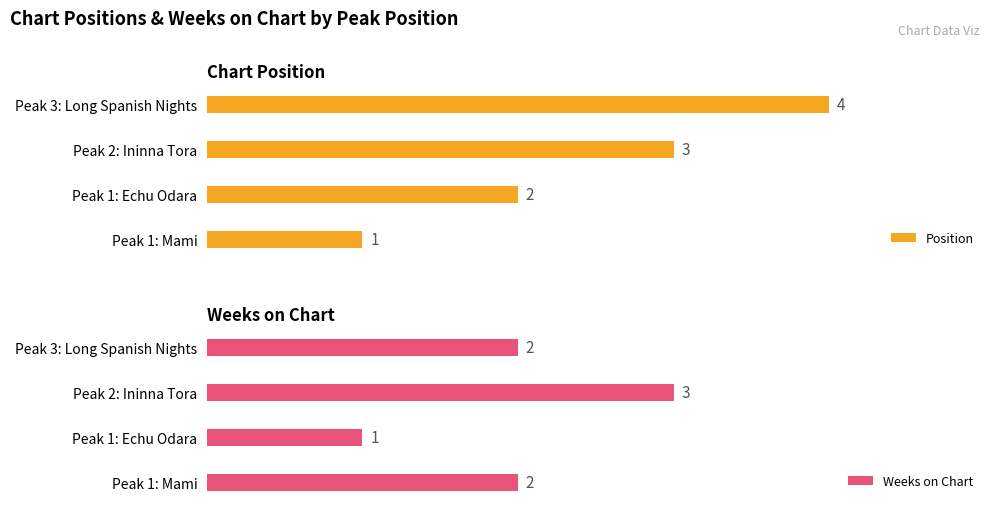

Rank the categories by Position value from highest to lowest.

Peak 3: Long Spanish Nights, Peak 2: Ininna Tora, Peak 1: Echu Odara, Peak 1: Mami